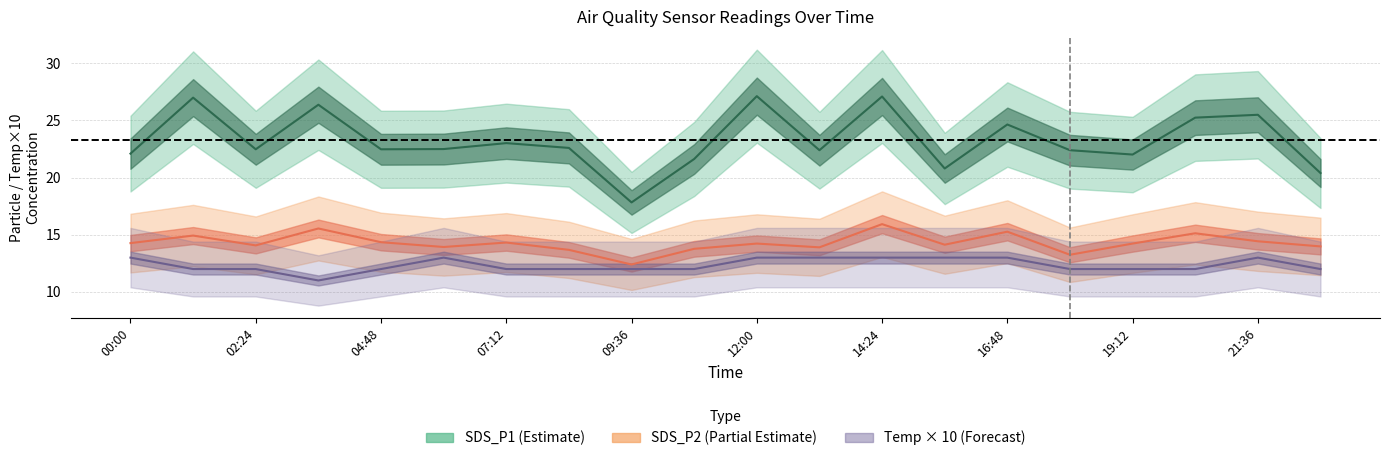

Is this an area chart (filled region under the line)?

No